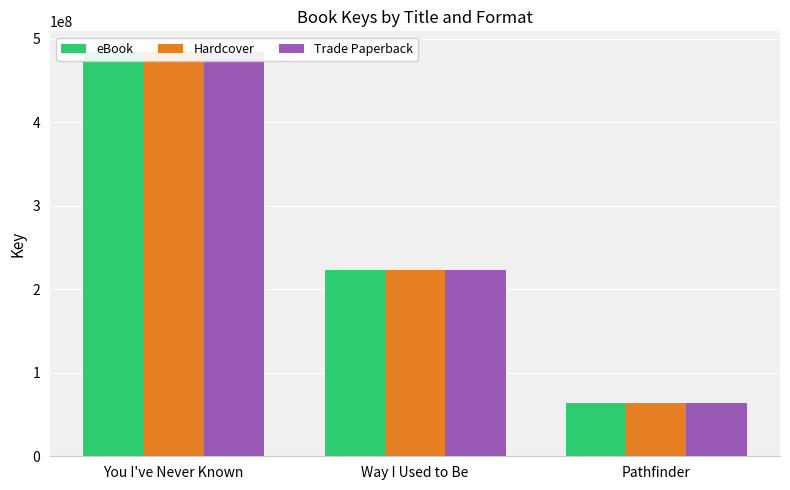

Which series has the largest total across all categories?

eBook